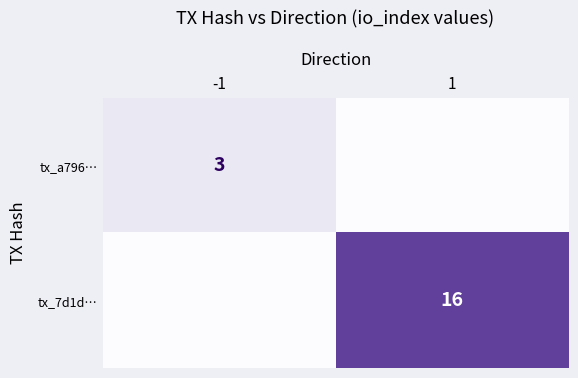

Is it true that tx_a796… equals 5 at -1?

False